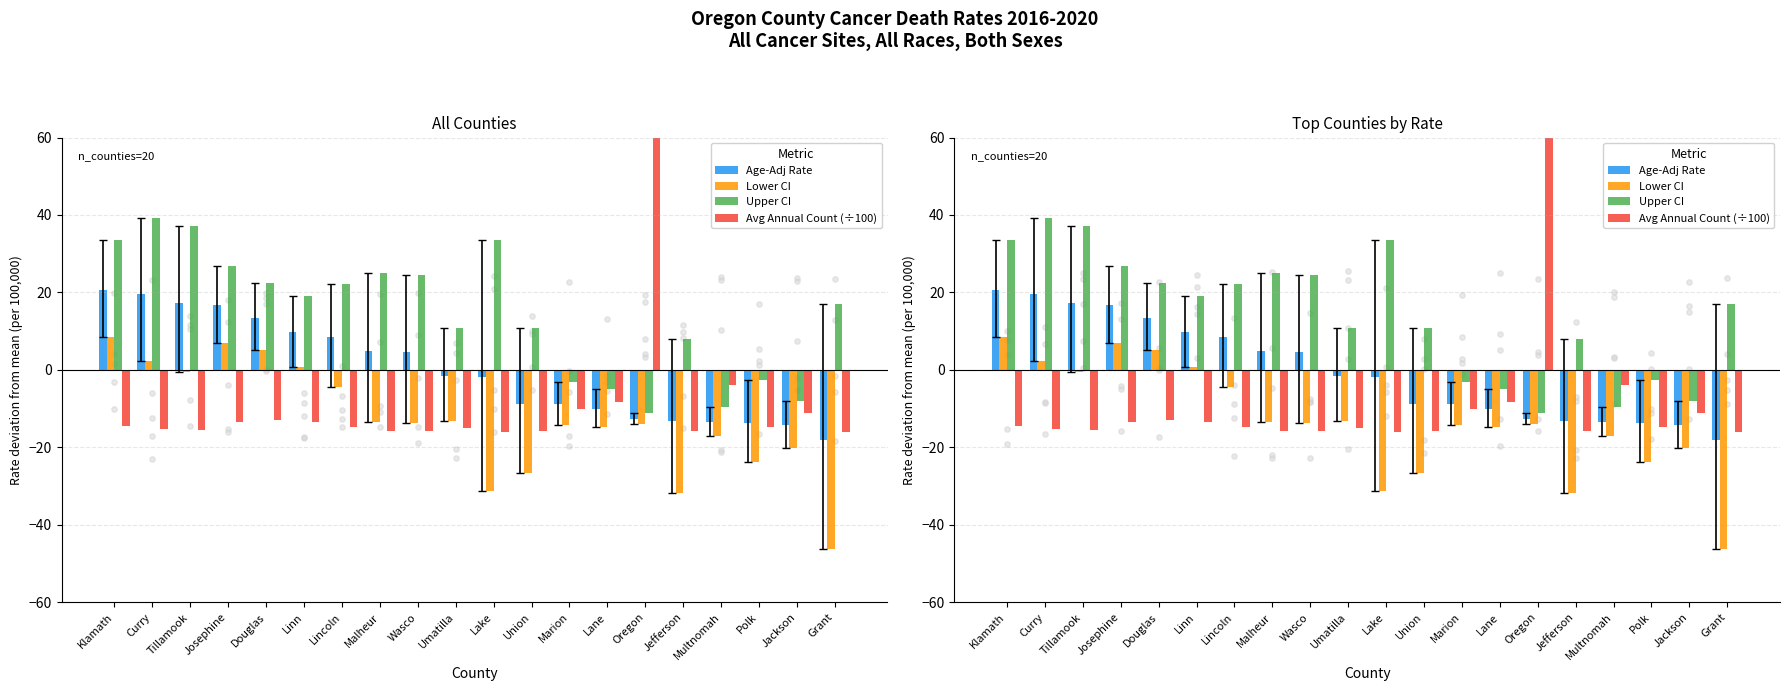

Is the value of Age-Adj Rate at Douglas greater than the value of Lower CI at Malheur?

Yes